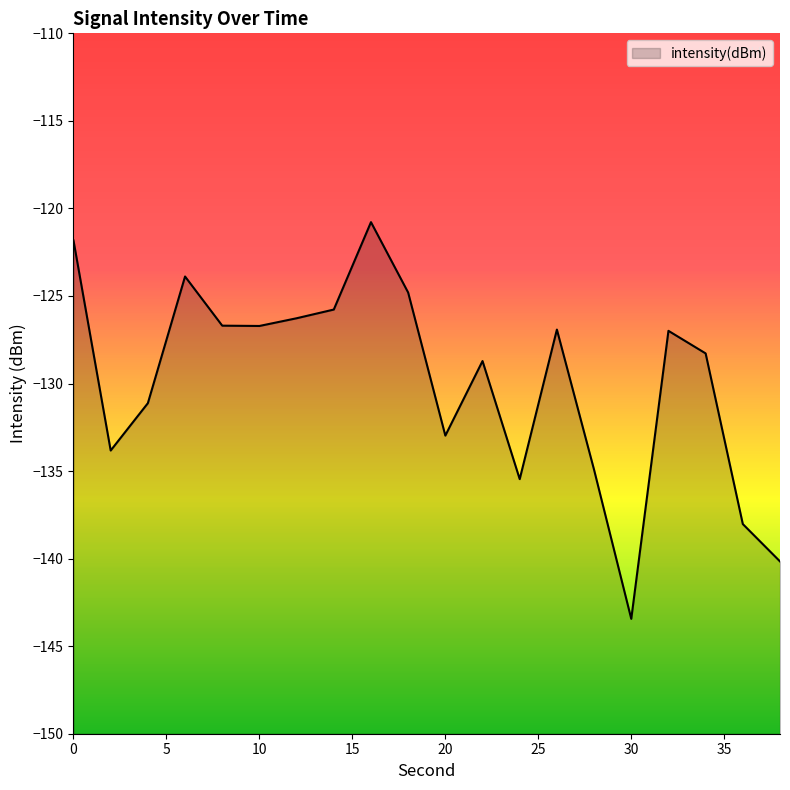

Is it true that the value at 0 is -121.8?

True